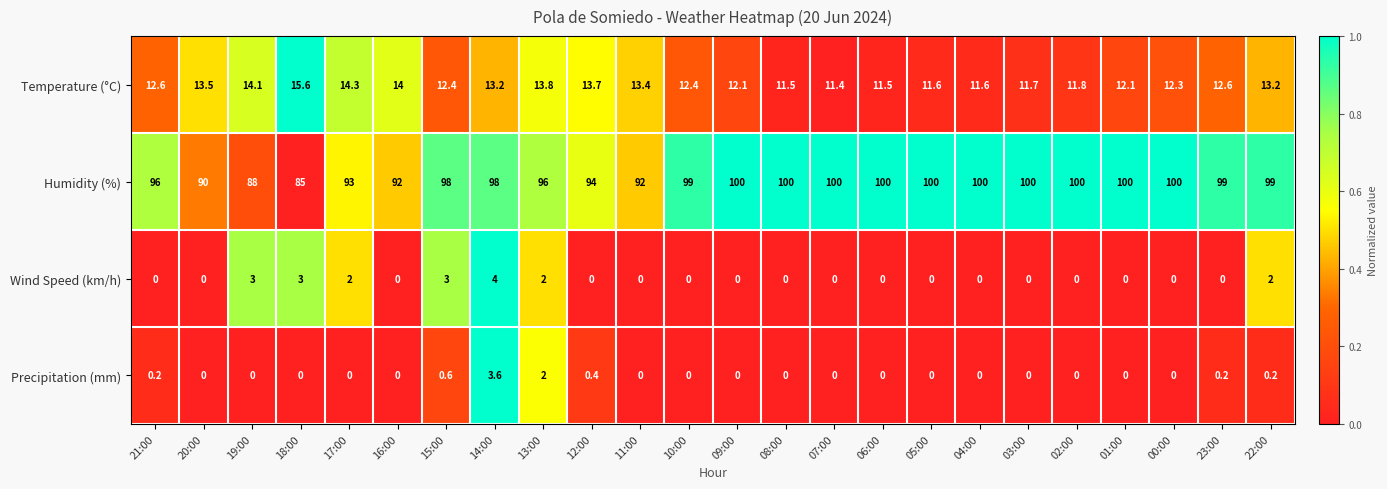

Count the number of categories in the chart.

24